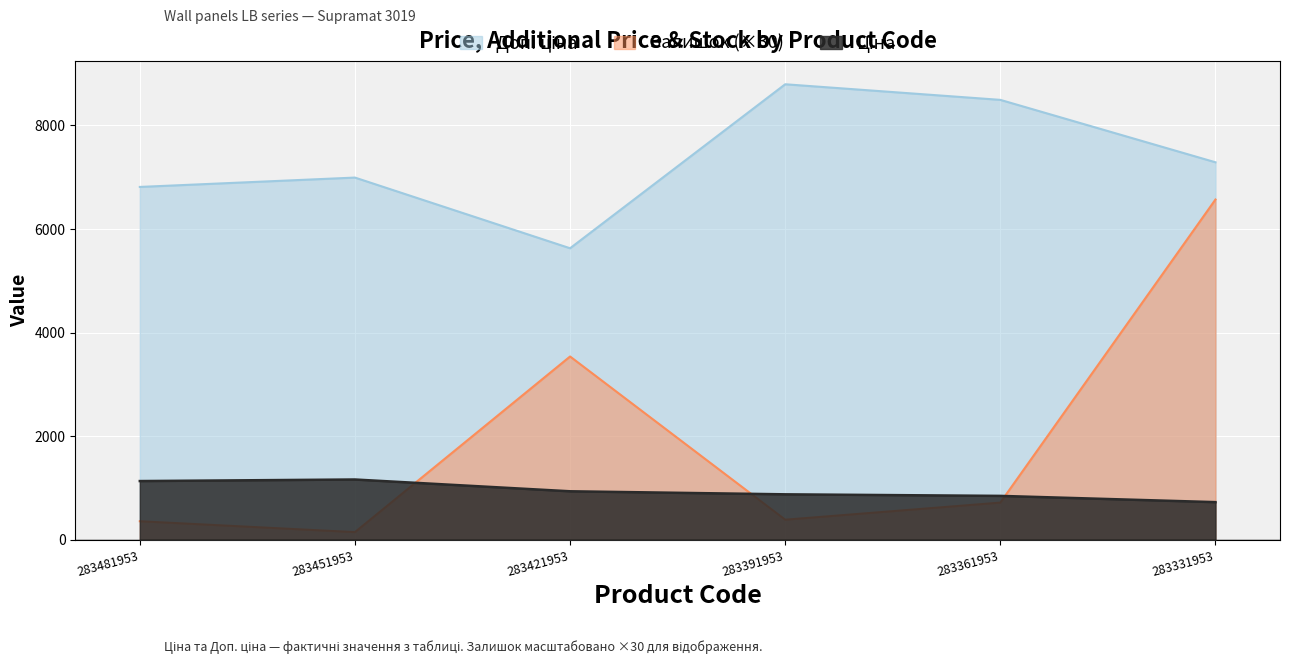

What is the average value of the Залишок series?

1955.0